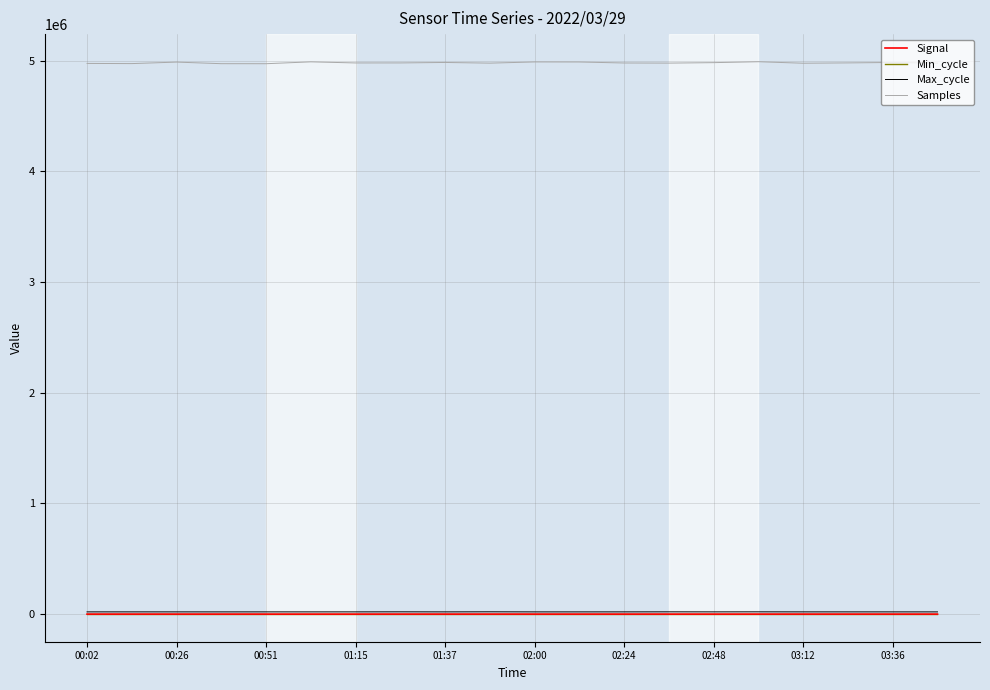

Which series has the largest range (max minus min)?

Samples